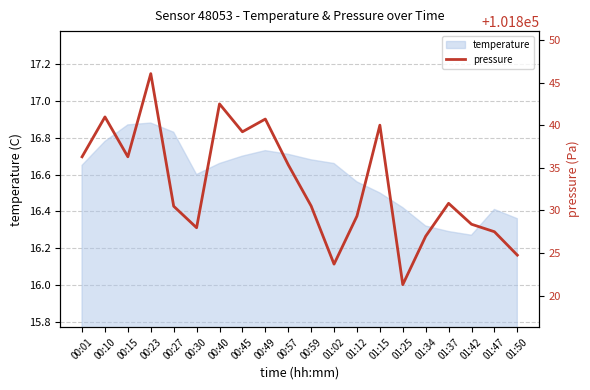

Is it true that temperature equals 24.0 at 01:47?

False